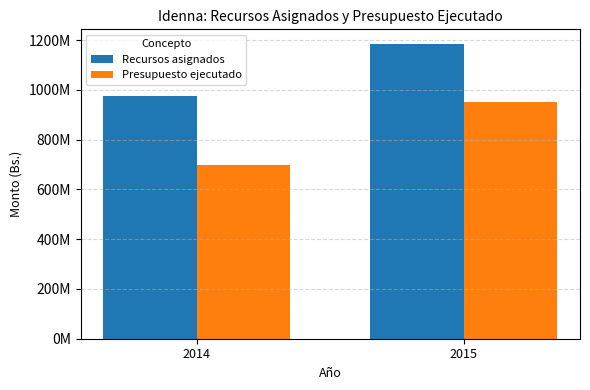

What is the value of the Presupuesto ejecutado bar at the 1st from the left?

697958236